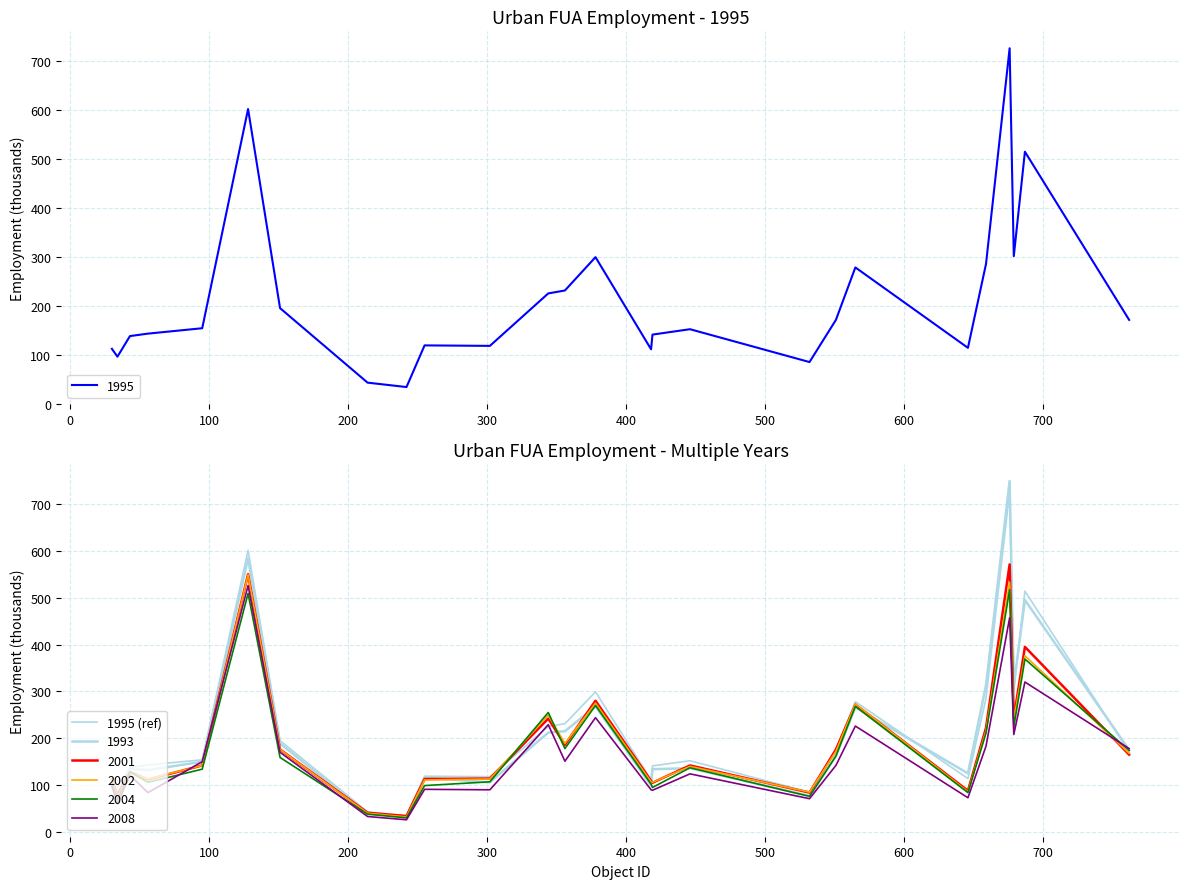

What is the lowest value of the 1995 series?

34